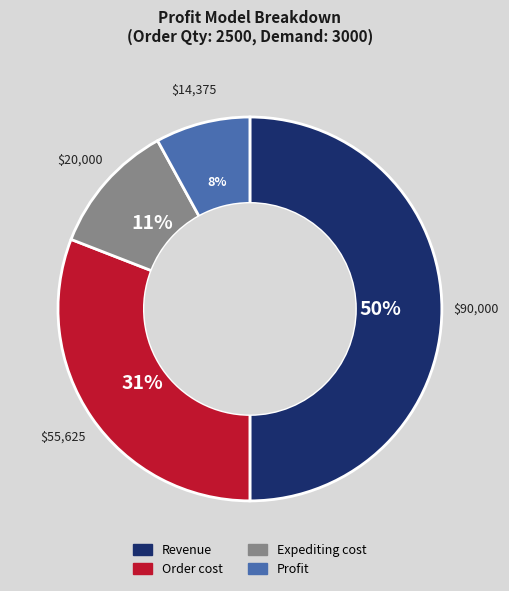

Is the sum of Expediting cost and Order cost greater than half?

No